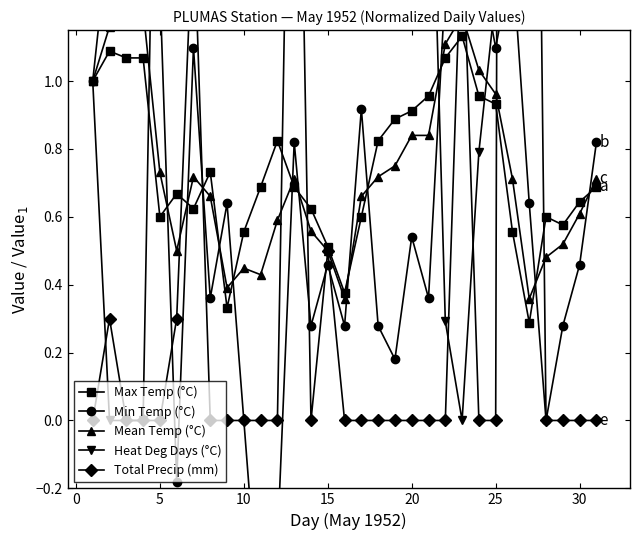

Which series has the largest range (max minus min)?

Total Precip (mm)